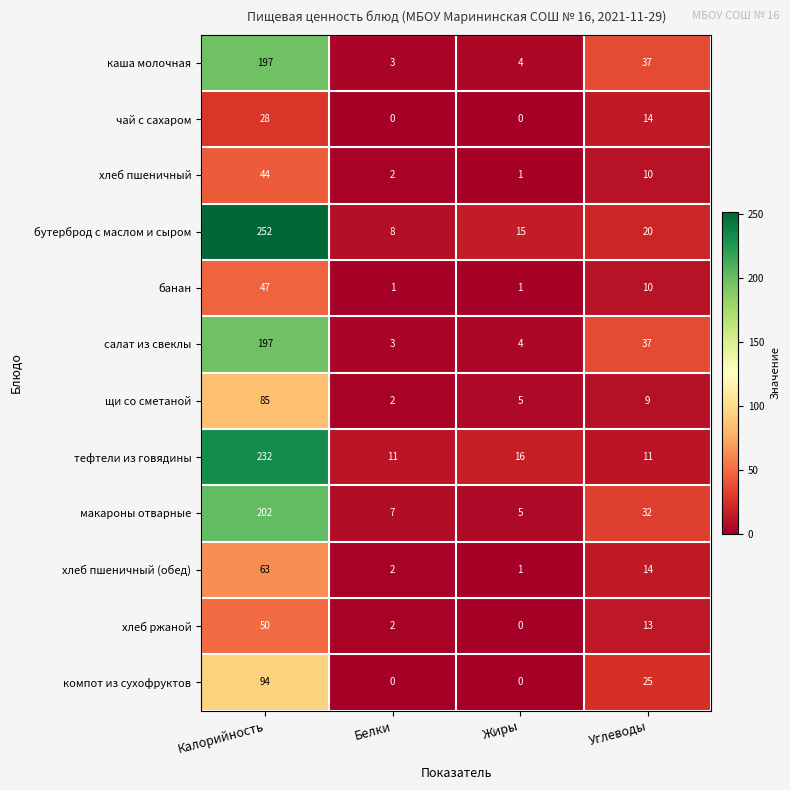

At which label does макароны отварные first exceed 32?

Калорийность